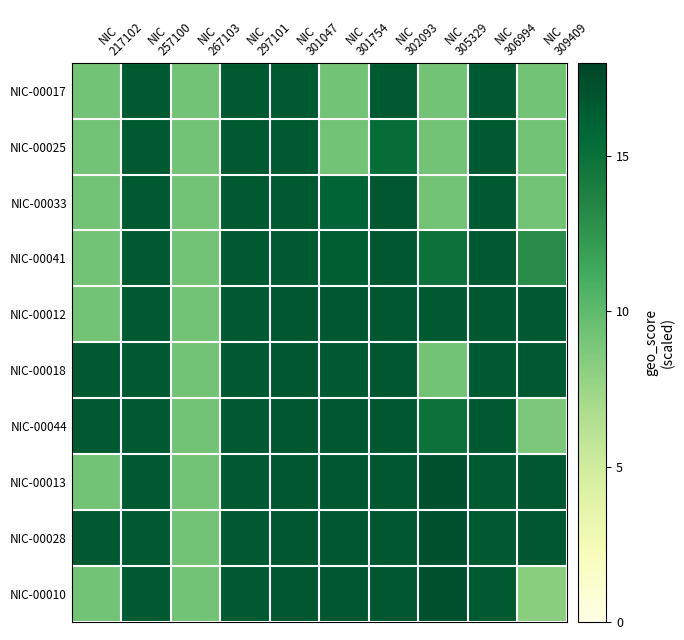

What is the spread (max minus min) of values at NIC
309409?

8.5